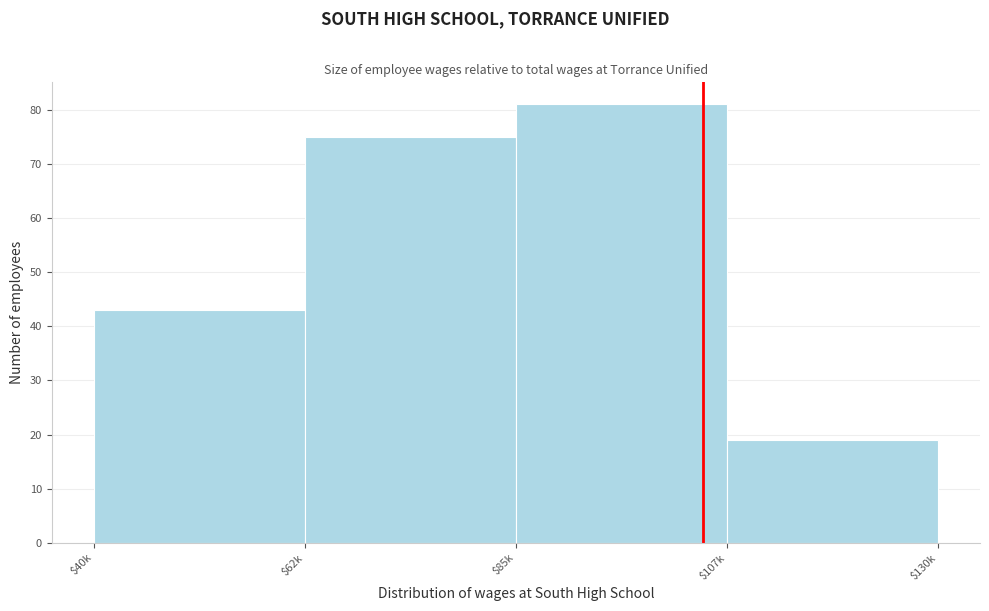

Reading right to left, list all the values displayed in this chart.

19	81	75	43